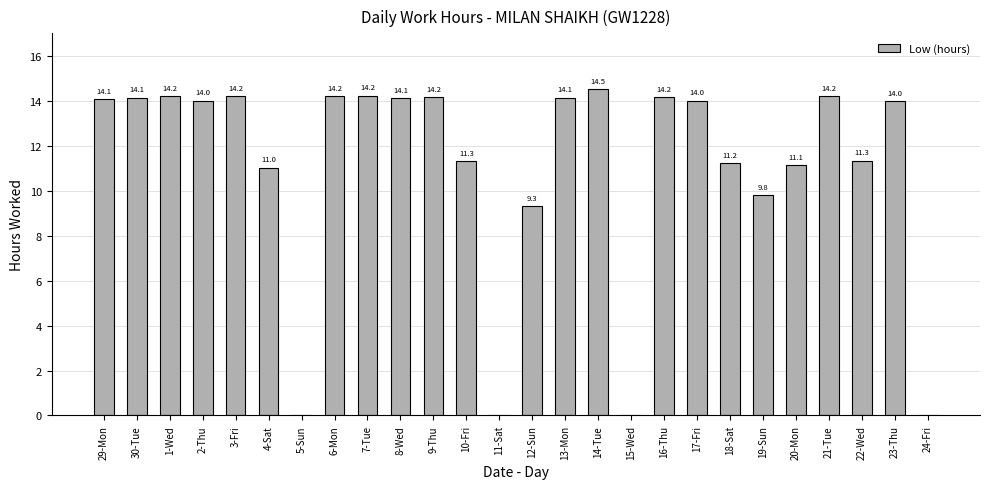

How many values exceed 14?

14